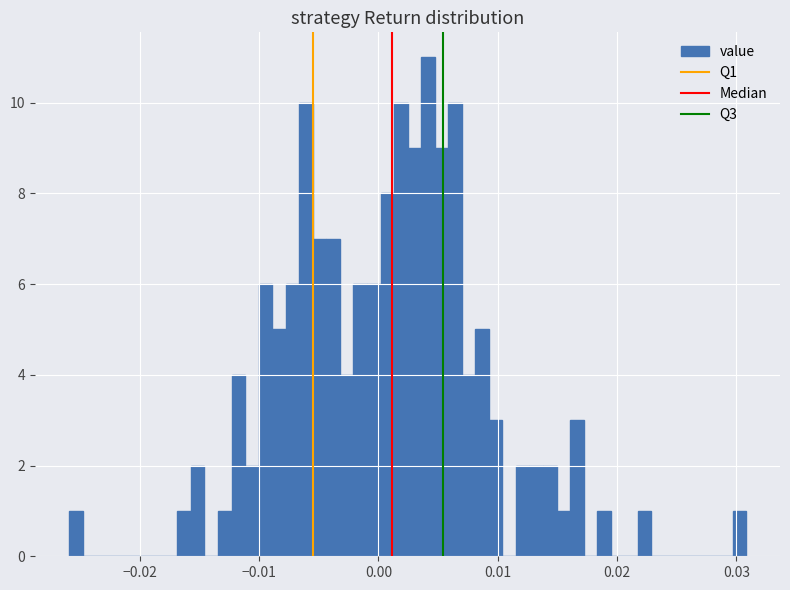

Around what value on the x-axis is the tallest bar? Give the approximate position of its centre, as read against the axis.

0.004